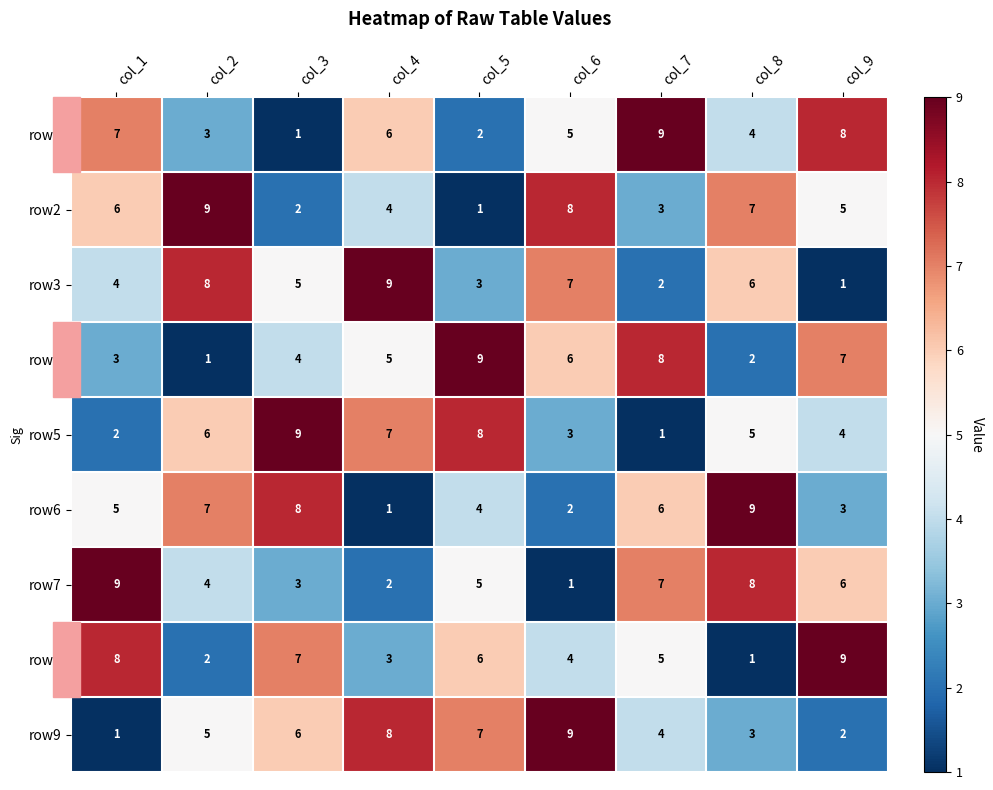

At which label does row6 reach its minimum?

col_4